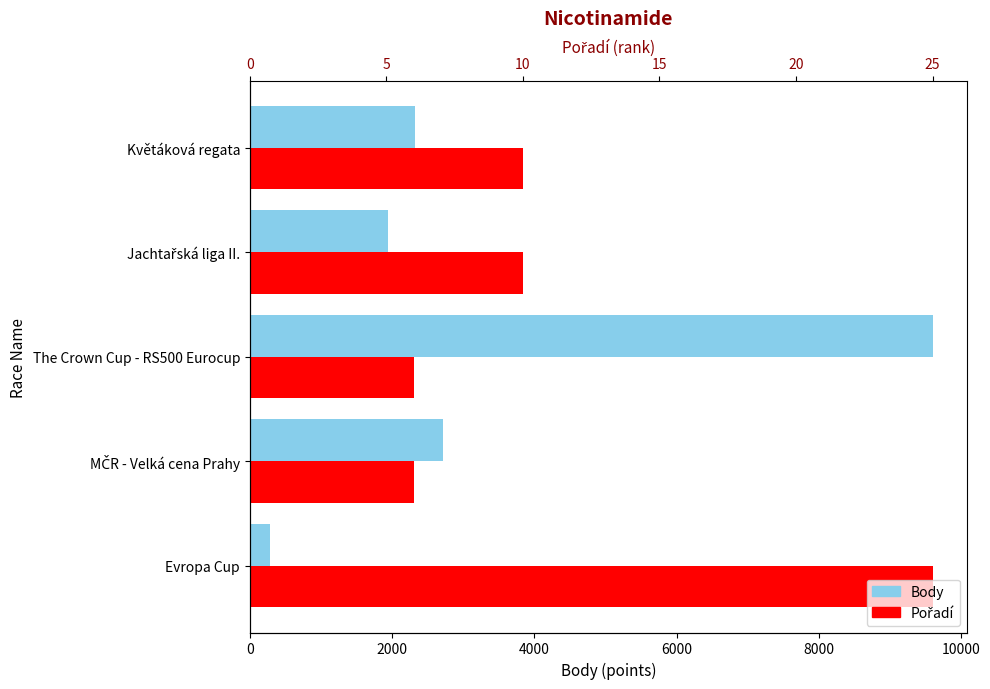

Rank the series at The Crown Cup - RS500 Eurocup from lowest to highest value.

Pořadí, Body